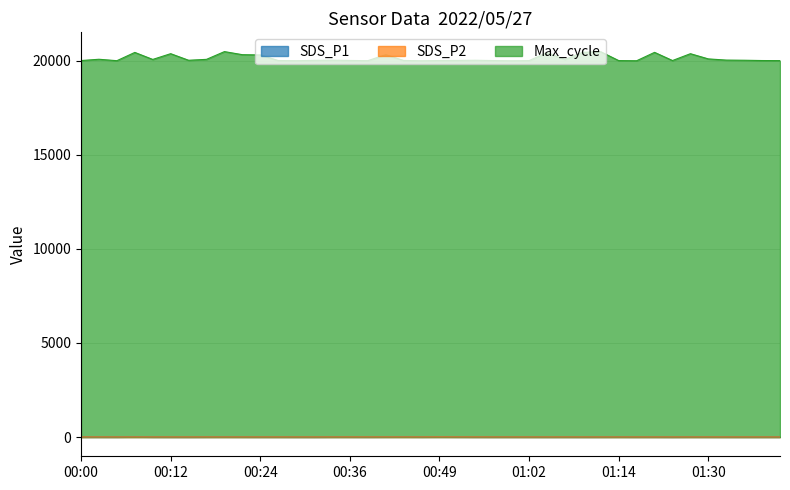

What are all the series names shown in the legend?

SDS_P1, SDS_P2, Max_cycle